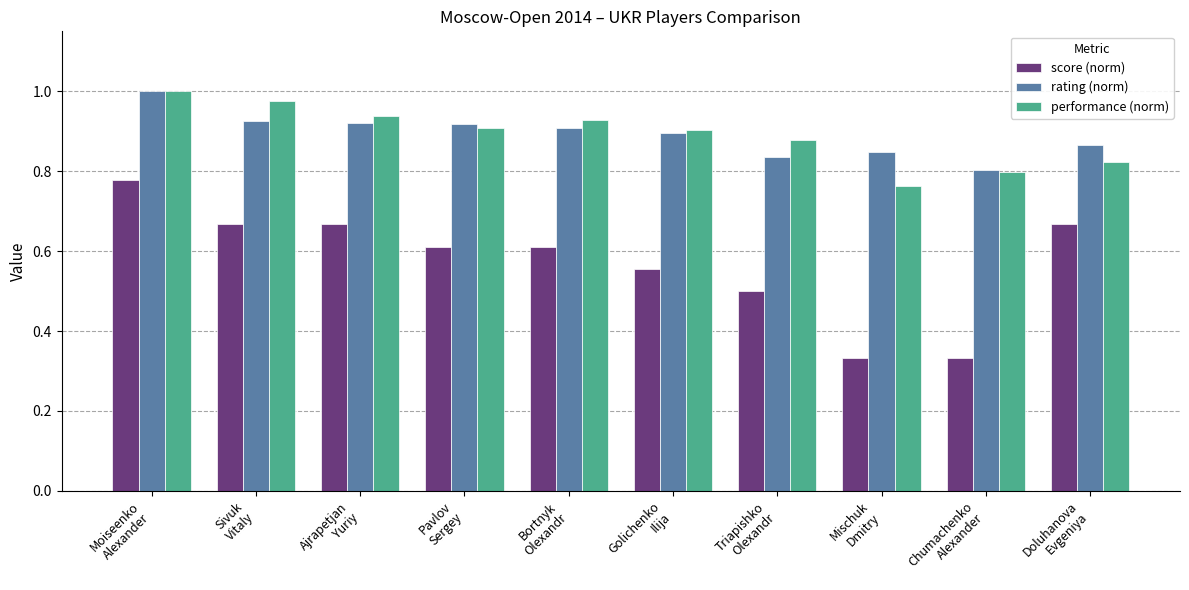

Does the chart contain any negative values?

No